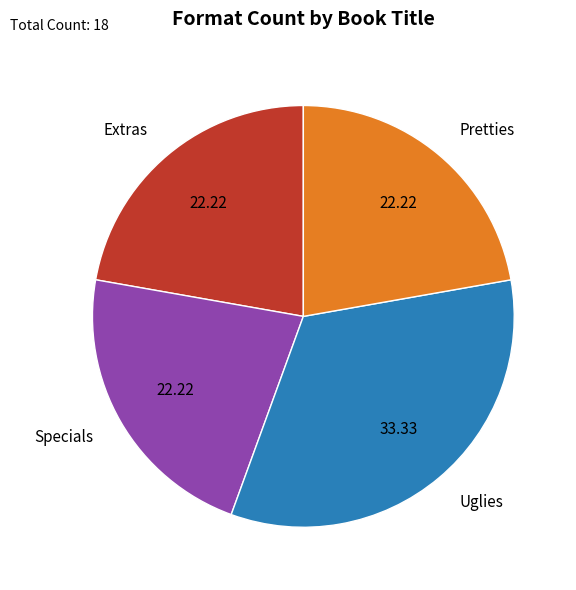

Is the sum of Uglies and Extras greater than half?

Yes